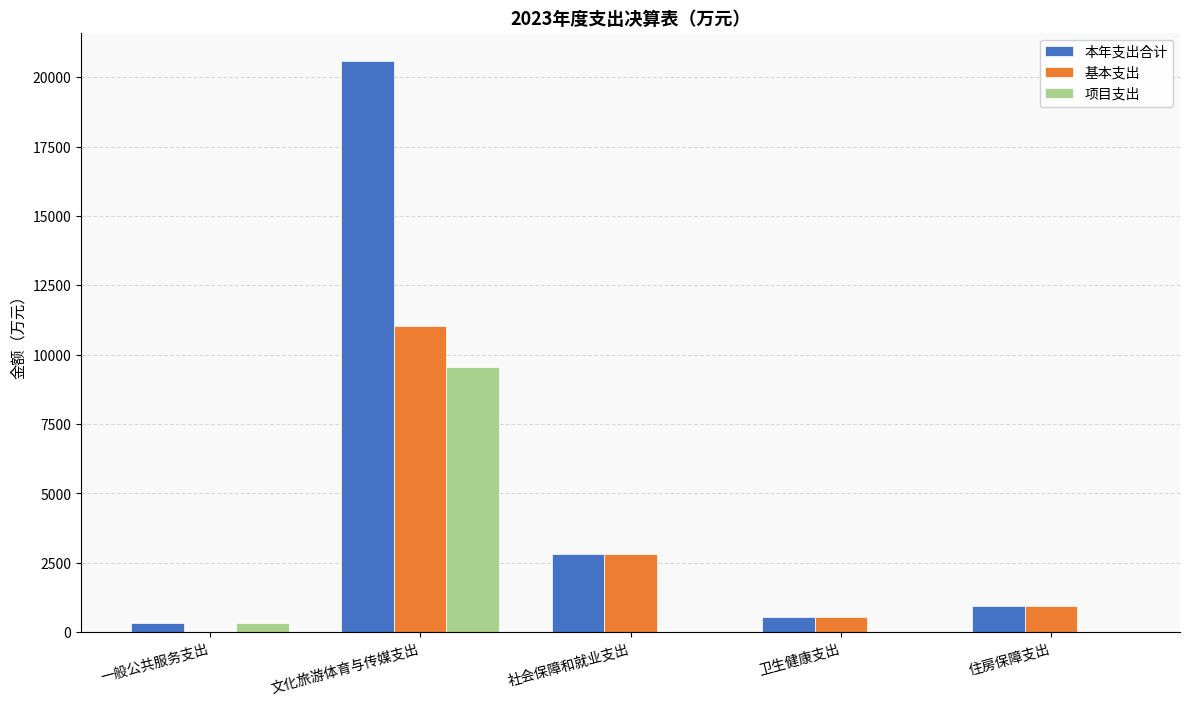

What are all the series names shown in the legend?

本年支出合计, 基本支出, 项目支出